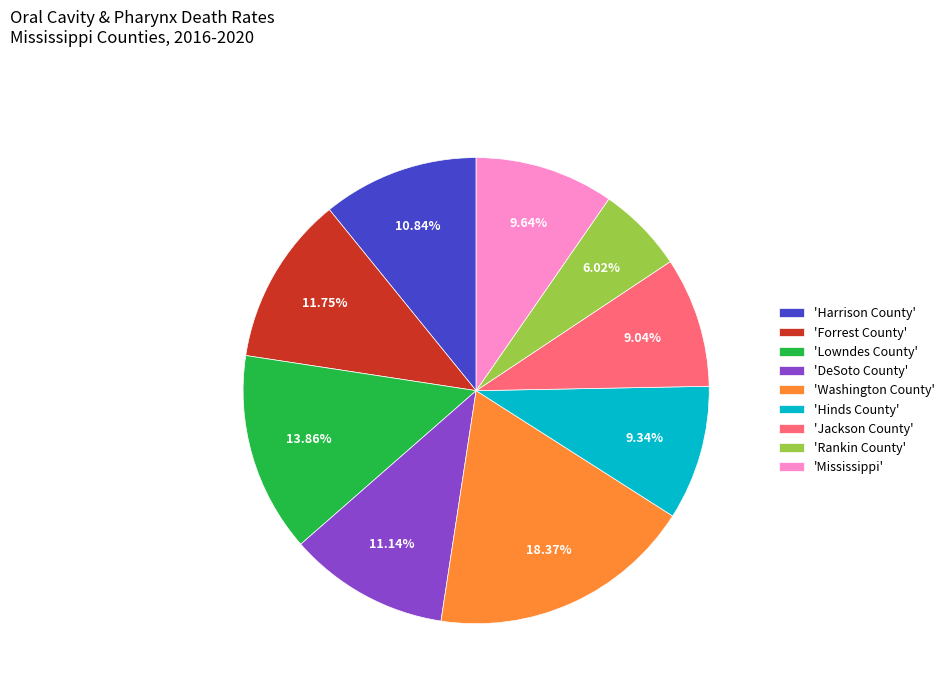

What is the ratio of the value at 'Washington County' to the value at 'Hinds County'?

2.0